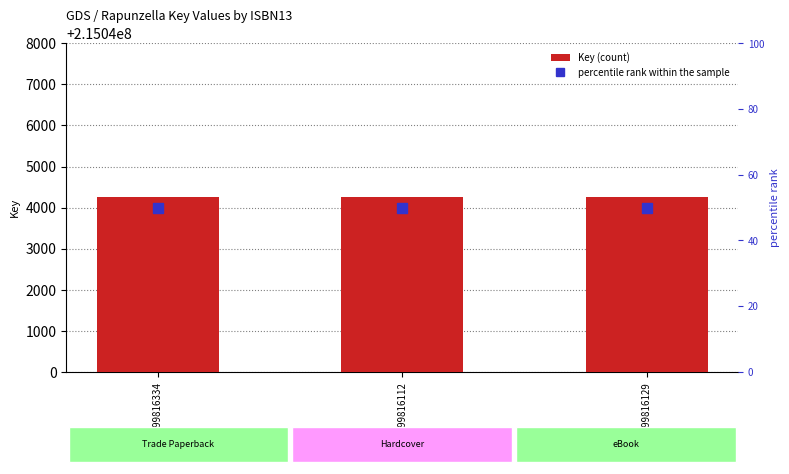

Reading left to right, transcribe all the data shown in this chart.

Key: 9781499816334=215044249	9781499816112=215044249	9781499816129=215044249
percentile rank within the sample: 9781499816334=50	9781499816112=50	9781499816129=50